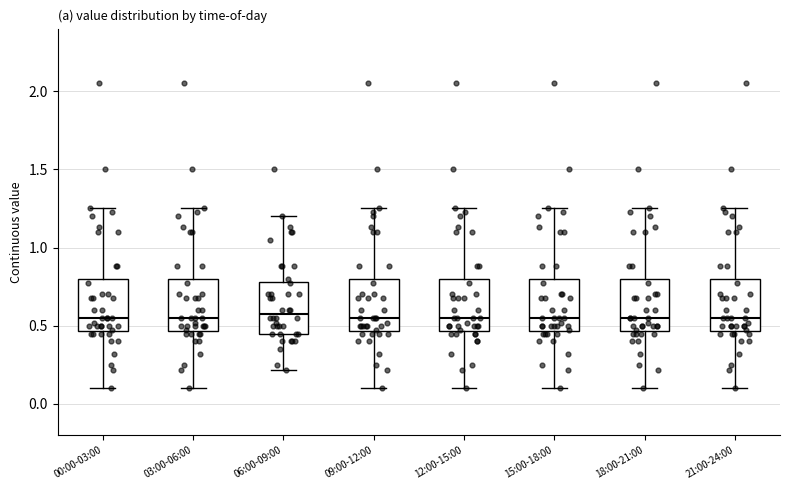

Reading left to right, transcribe this box plot: for each box, give where its median line is, the range the box spans, and where its two whiskers end, as read against the y-axis. The values are not printed on the chart, so give them approximately, as read against the axis.

00:00-03:00: median 0.55, box 0.45 to 0.80, whiskers 0.10 to 1.25
03:00-06:00: median 0.55, box 0.45 to 0.80, whiskers 0.10 to 1.25
06:00-09:00: median 0.60, box 0.45 to 0.80, whiskers 0.20 to 1.20
09:00-12:00: median 0.55, box 0.45 to 0.80, whiskers 0.10 to 1.25
12:00-15:00: median 0.55, box 0.45 to 0.80, whiskers 0.10 to 1.25
15:00-18:00: median 0.55, box 0.45 to 0.80, whiskers 0.10 to 1.25
18:00-21:00: median 0.55, box 0.45 to 0.80, whiskers 0.10 to 1.25
21:00-24:00: median 0.55, box 0.45 to 0.80, whiskers 0.10 to 1.25